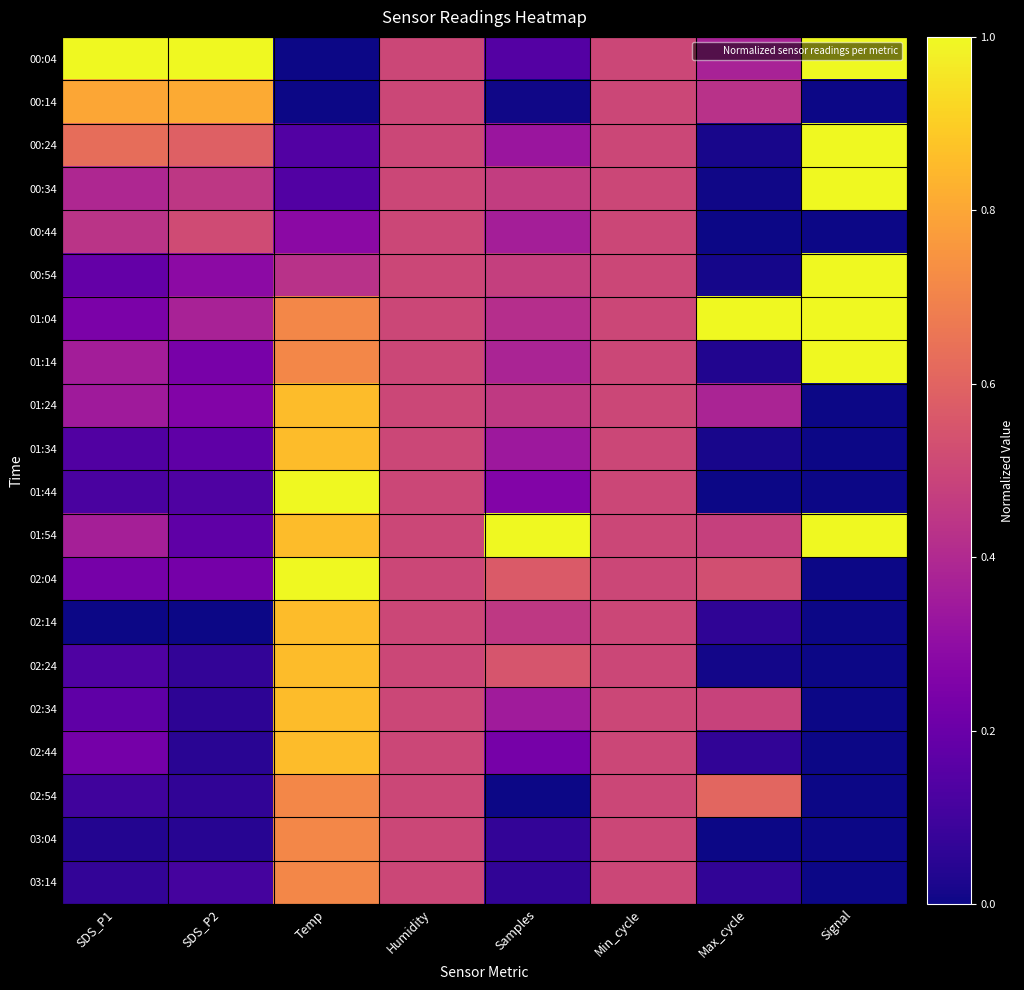

What is the spread (max minus min) of values at SDS_P1?

1.0